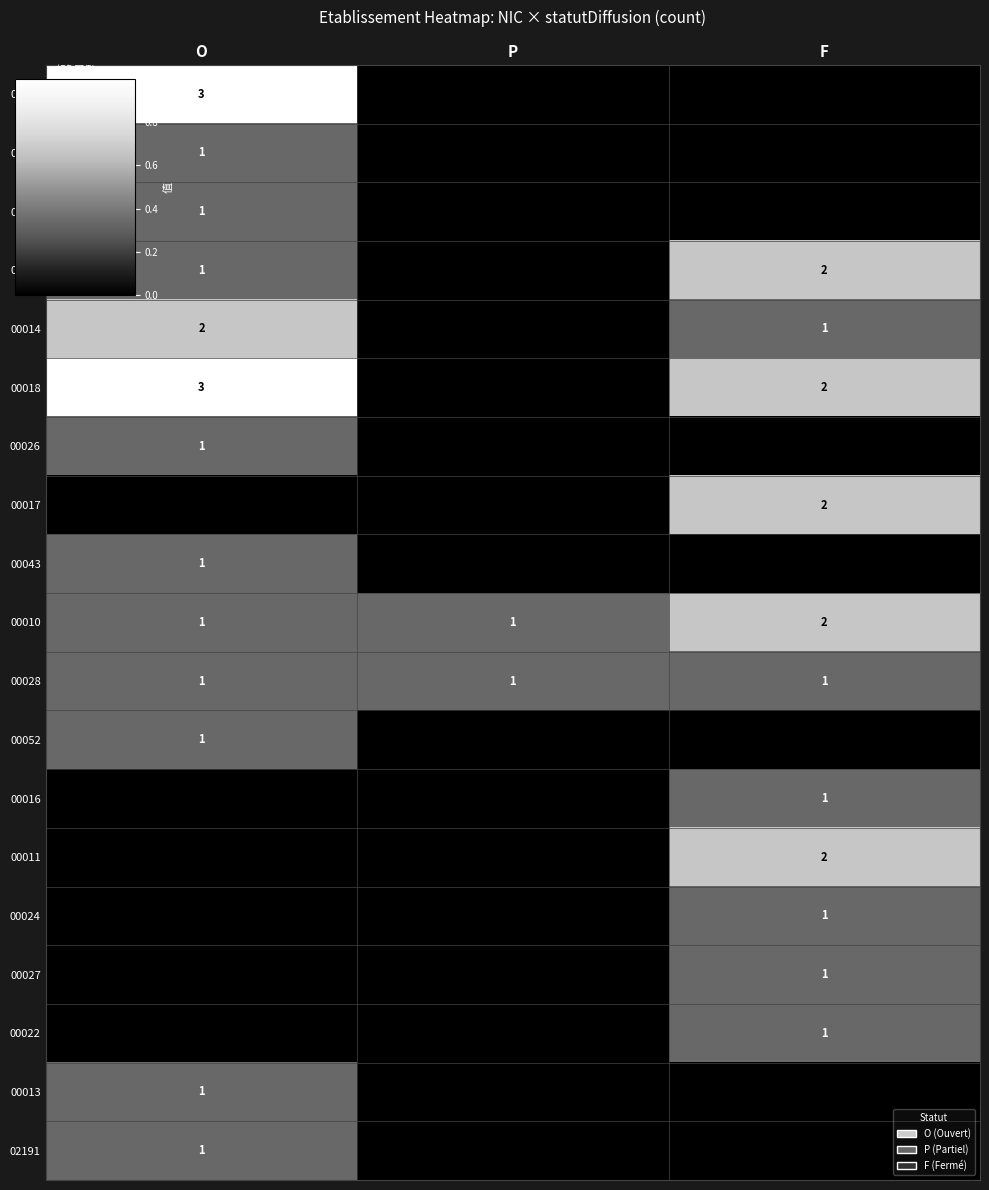

How many distinct data groups are displayed?

19